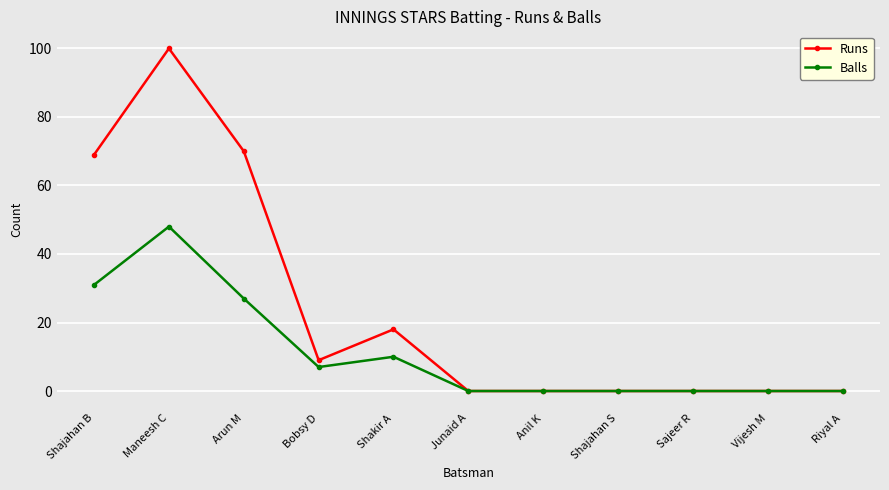

Reading left to right, what are all the values shown in this chart?

Runs: 69	100	70	9	18	0	0	0	0	0	0
Balls: 31	48	27	7	10	0	0	0	0	0	0